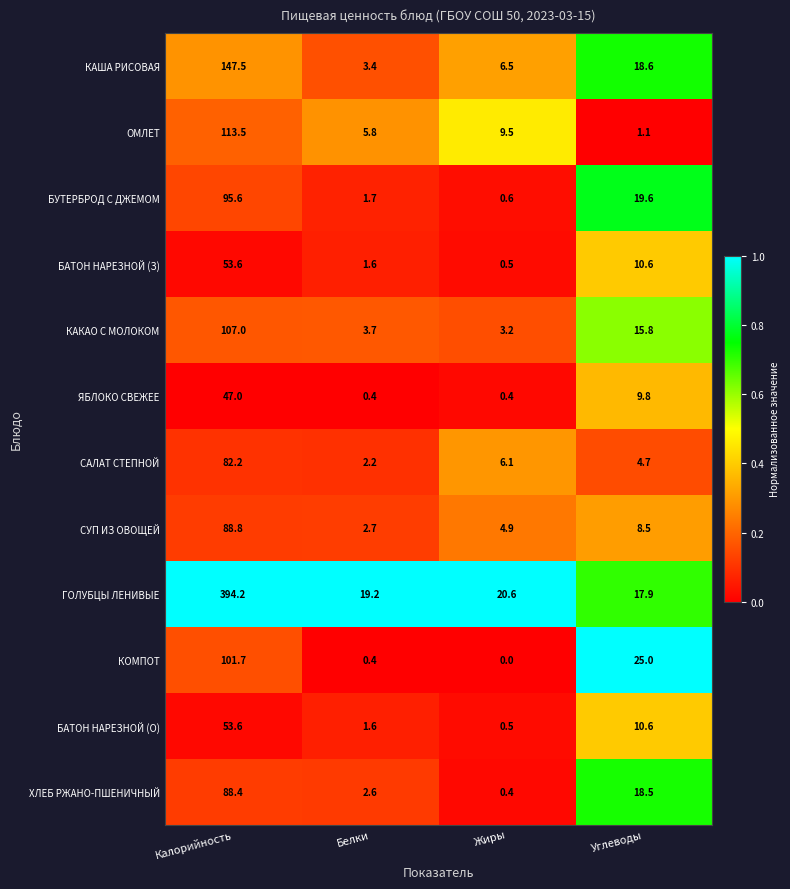

Is it true that ЯБЛОКО СВЕЖЕЕ equals 47.0 at Калорийность?

True